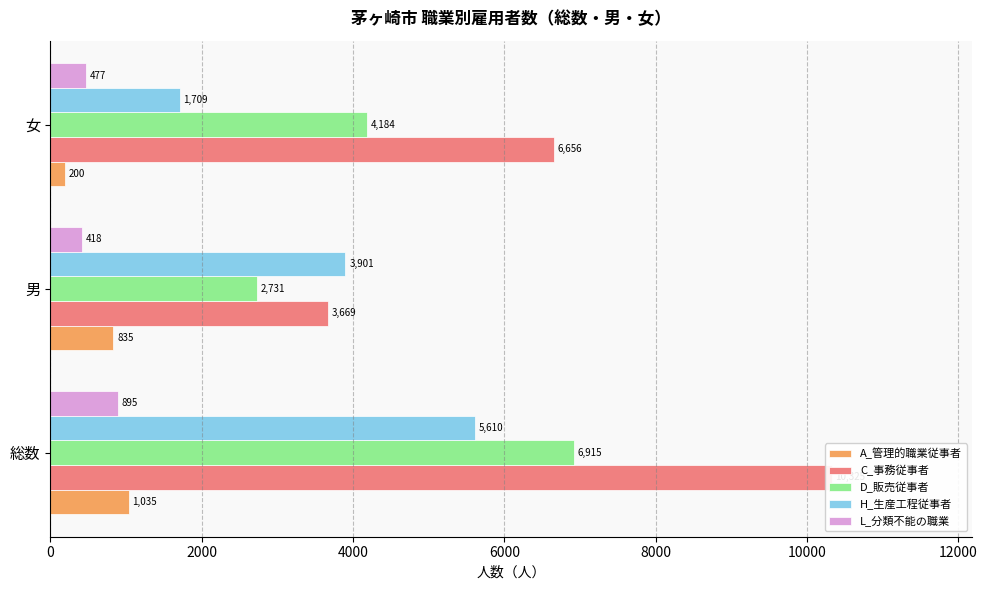

Which series has the largest total across all categories?

C_事務従事者